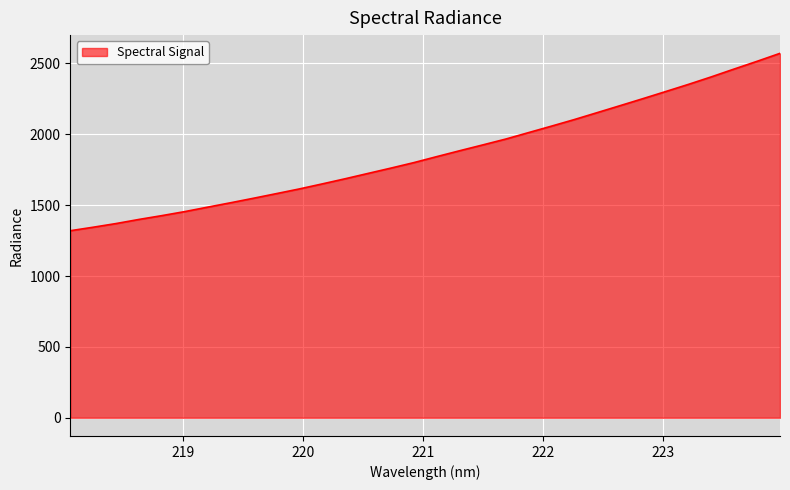

What is the maximum value shown in the chart?

2571.4